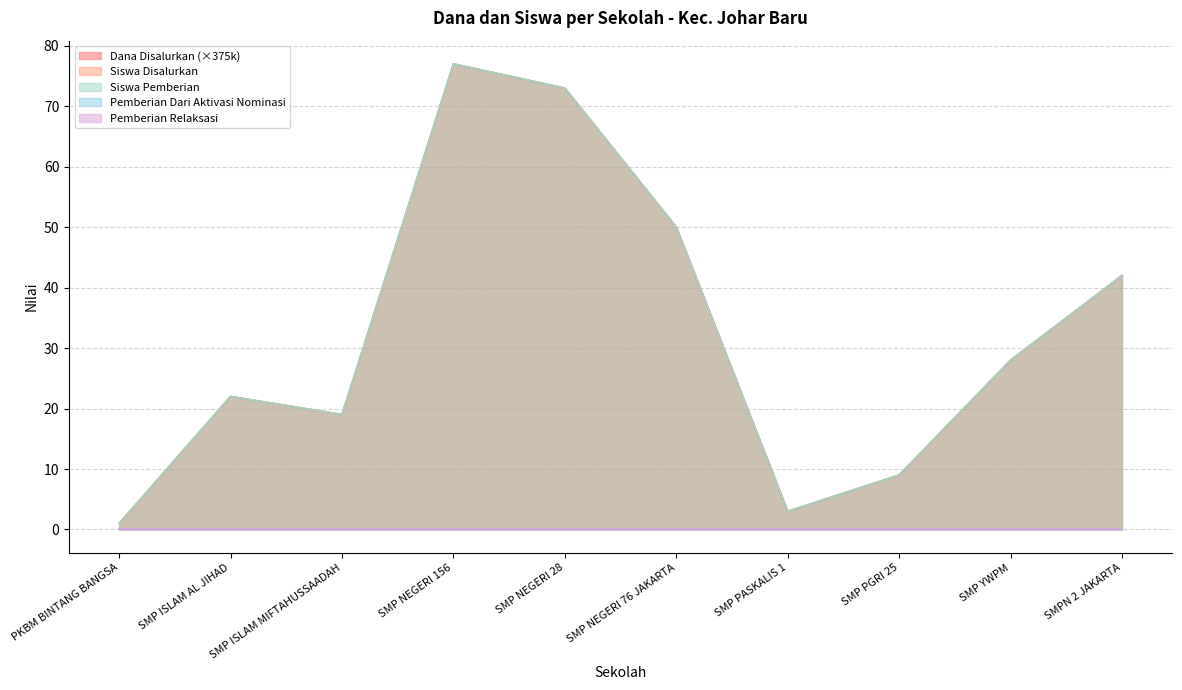

What is the value of the Siswa Disalurkan point at the 1st from the left?

1